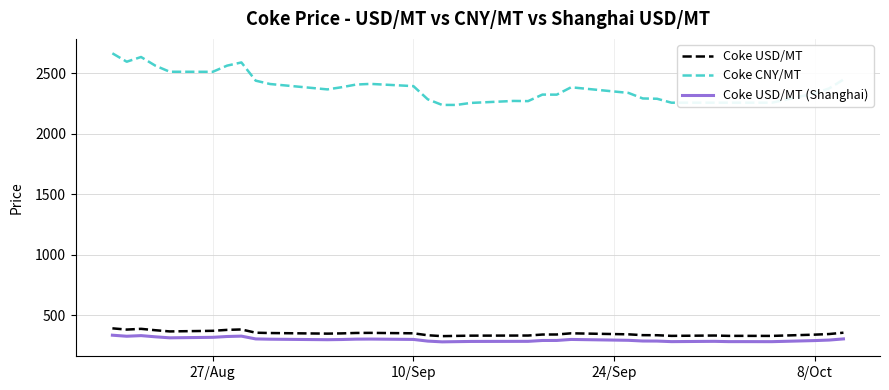

What is the maximum value for Coke CNY/MT?

2665.5